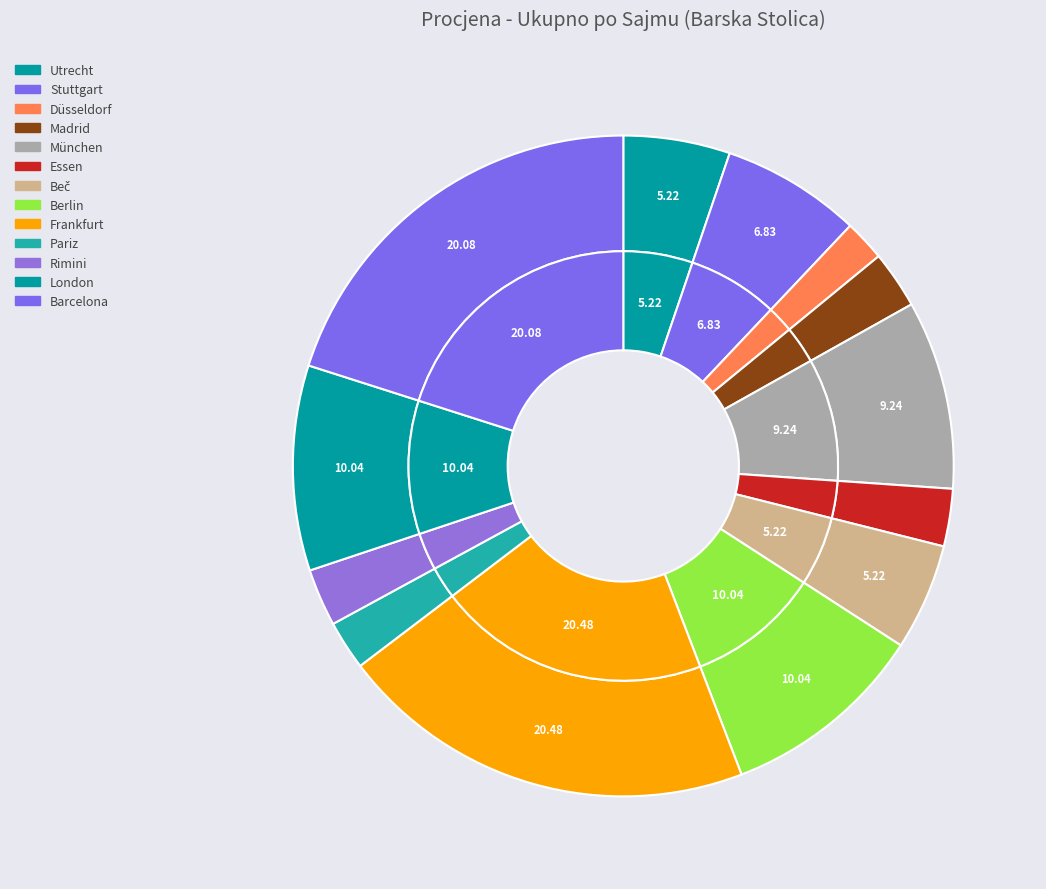

To the nearest percent, what is the average slice percentage?

8%